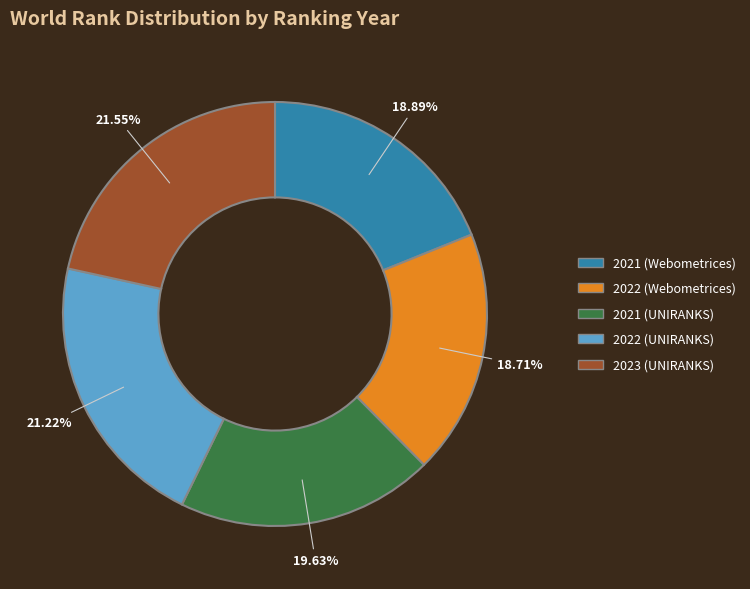

What percentage do 2021 (UNIRANKS) and 2022 (UNIRANKS) together represent?

40.8%